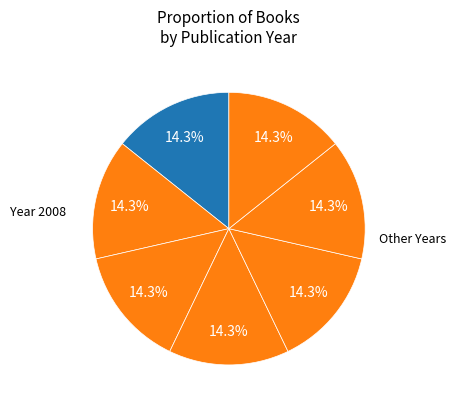

Count the number of slices in the pie.

7